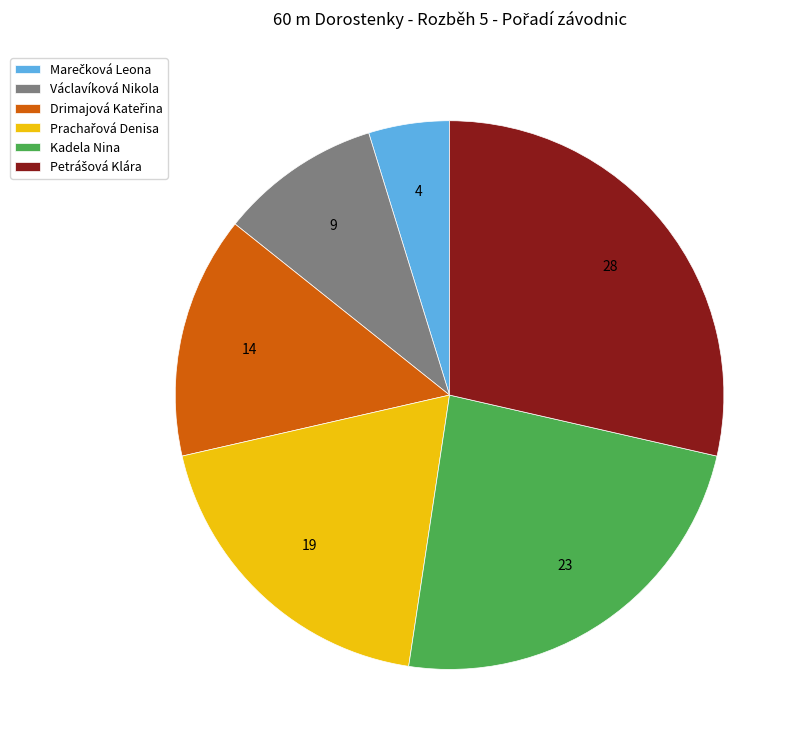

True or false: Václavíková Nikola accounts for 10% of the total.

True